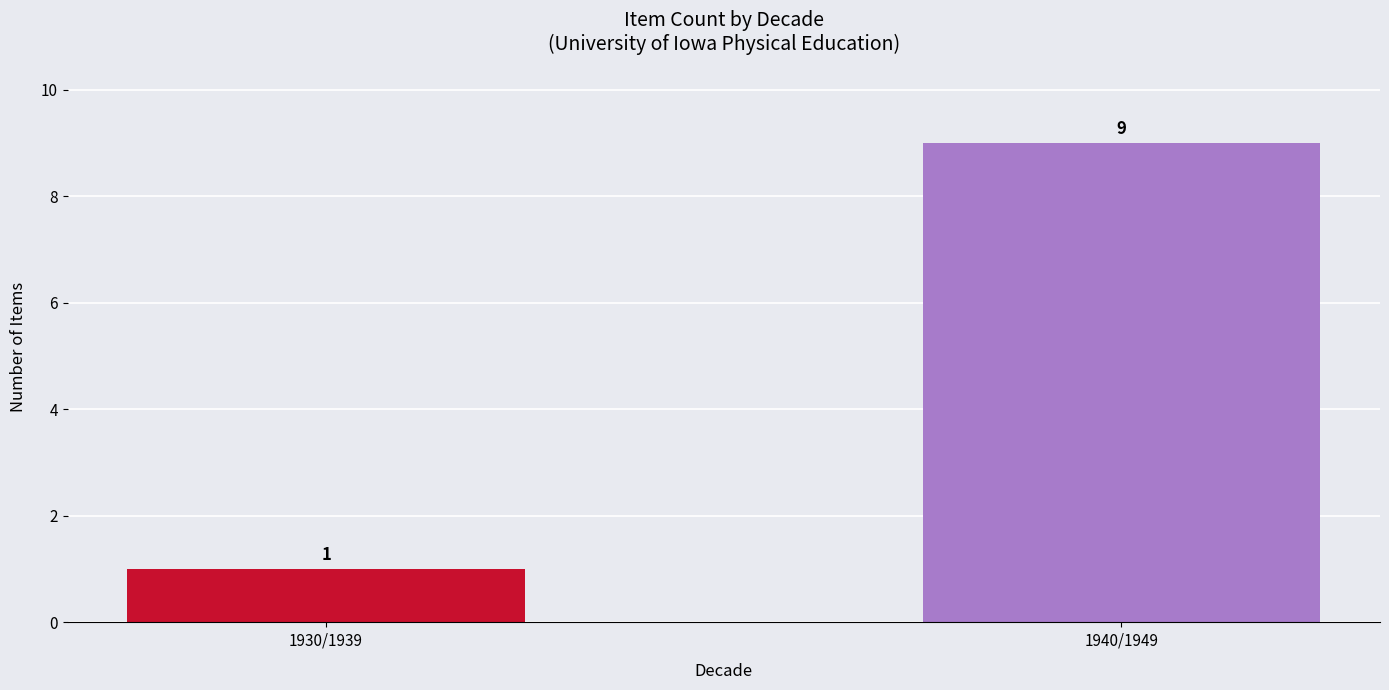

What is the label of the 1st bar from the right?

1940/1949